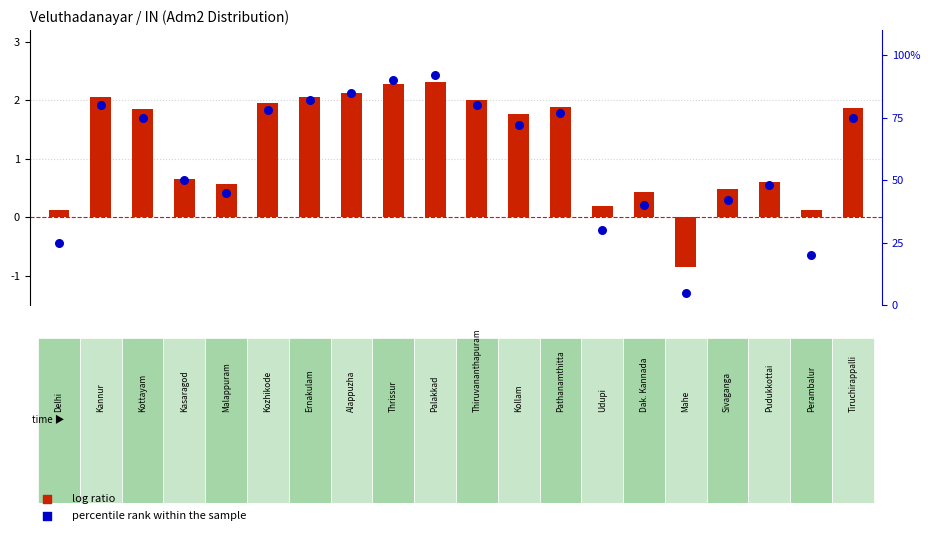

What are all the series names shown in the legend?

log ratio, percentile rank within the sample